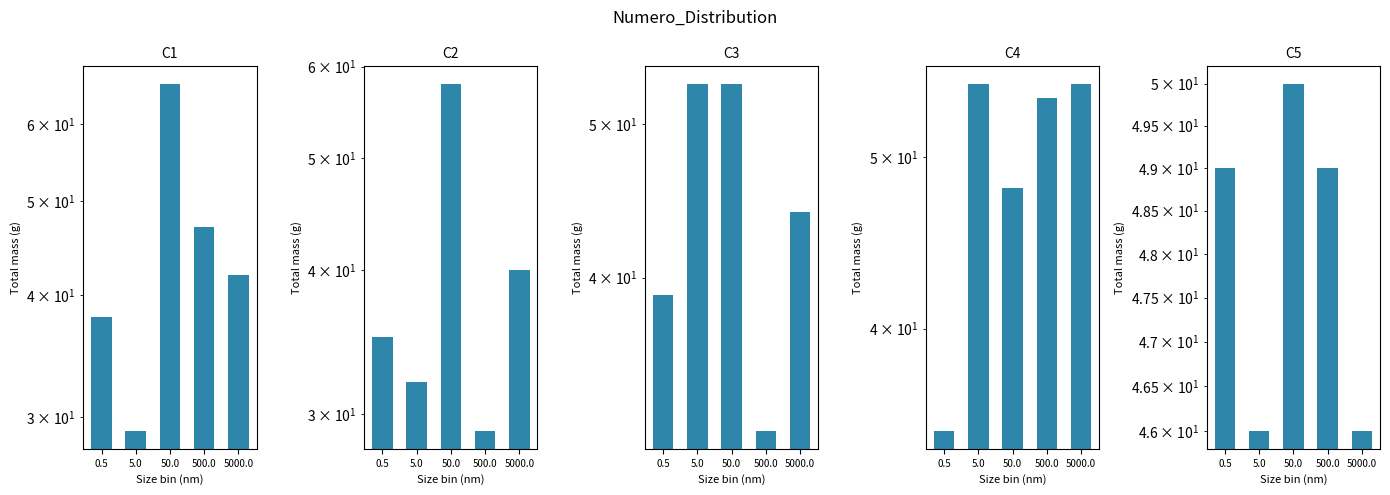

What position from the left is 500.0?

4